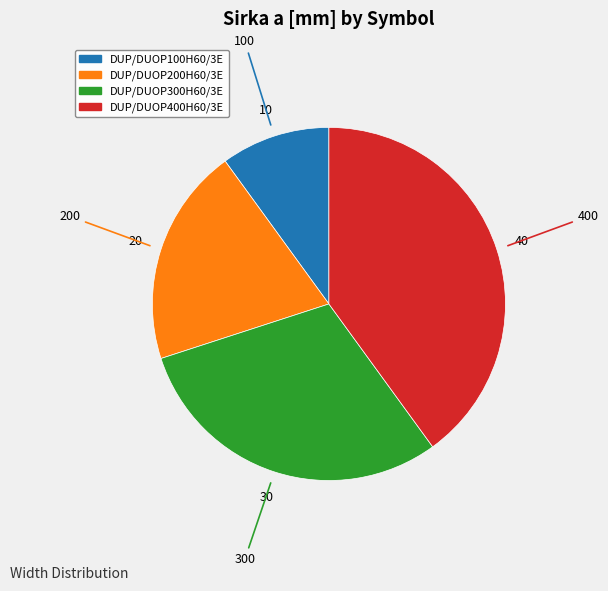

Is it true that DUP/DUOP100H60/3E is 1% of the pie?

False